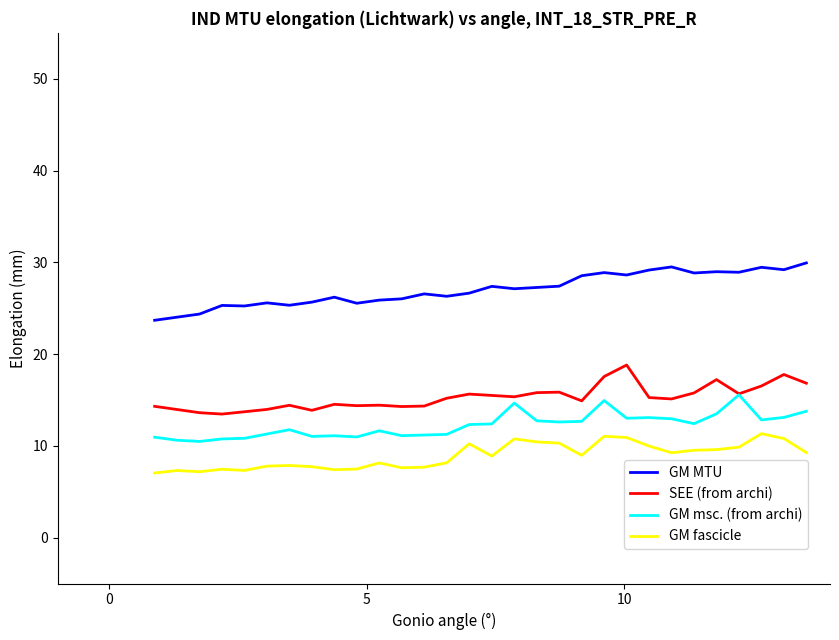

True or false: GM msc. (from archi) and GM MTU intersect in this chart.

False